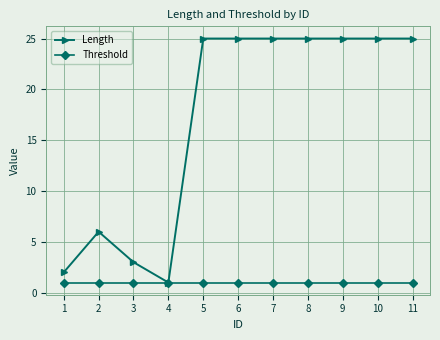

Reading left to right, list all the values displayed in this chart.

Length: 2	6	3	1	25	25	25	25	25	25	25
Threshold: 1	1	1	1	1	1	1	1	1	1	1